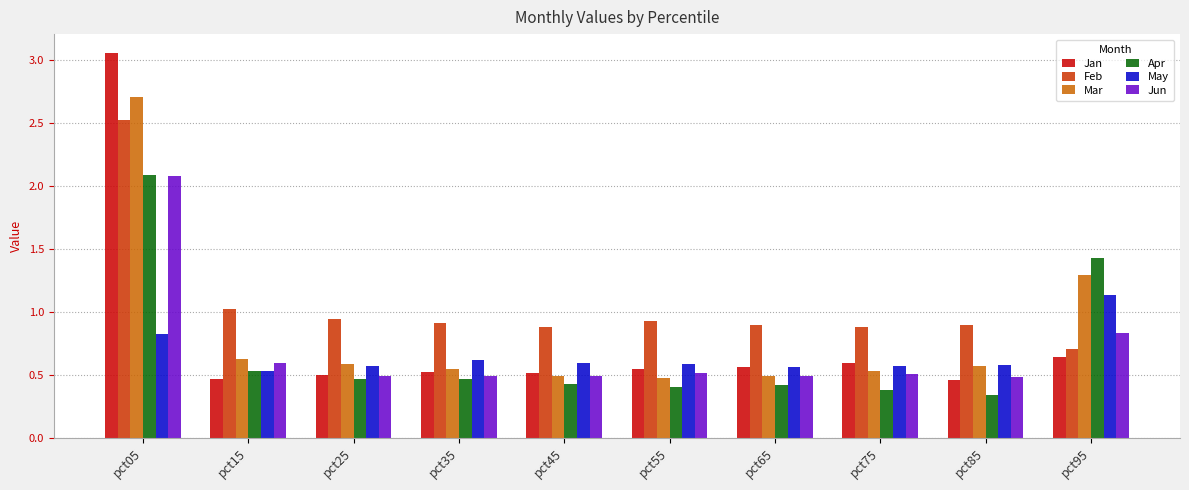

At how many categories does at least one series exceed 1?

3